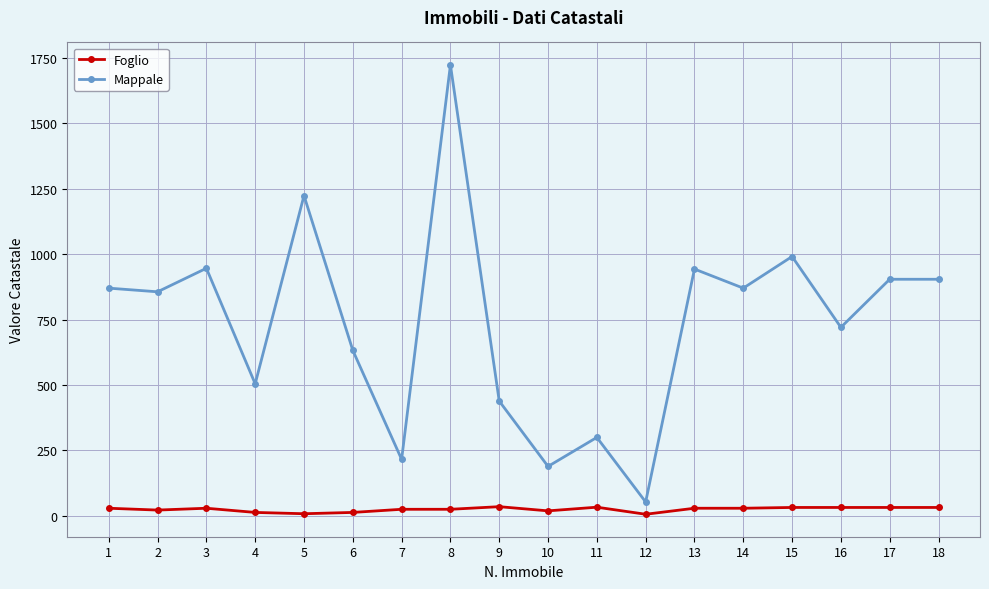

True or false: Mappale and Foglio cross at least once.

False